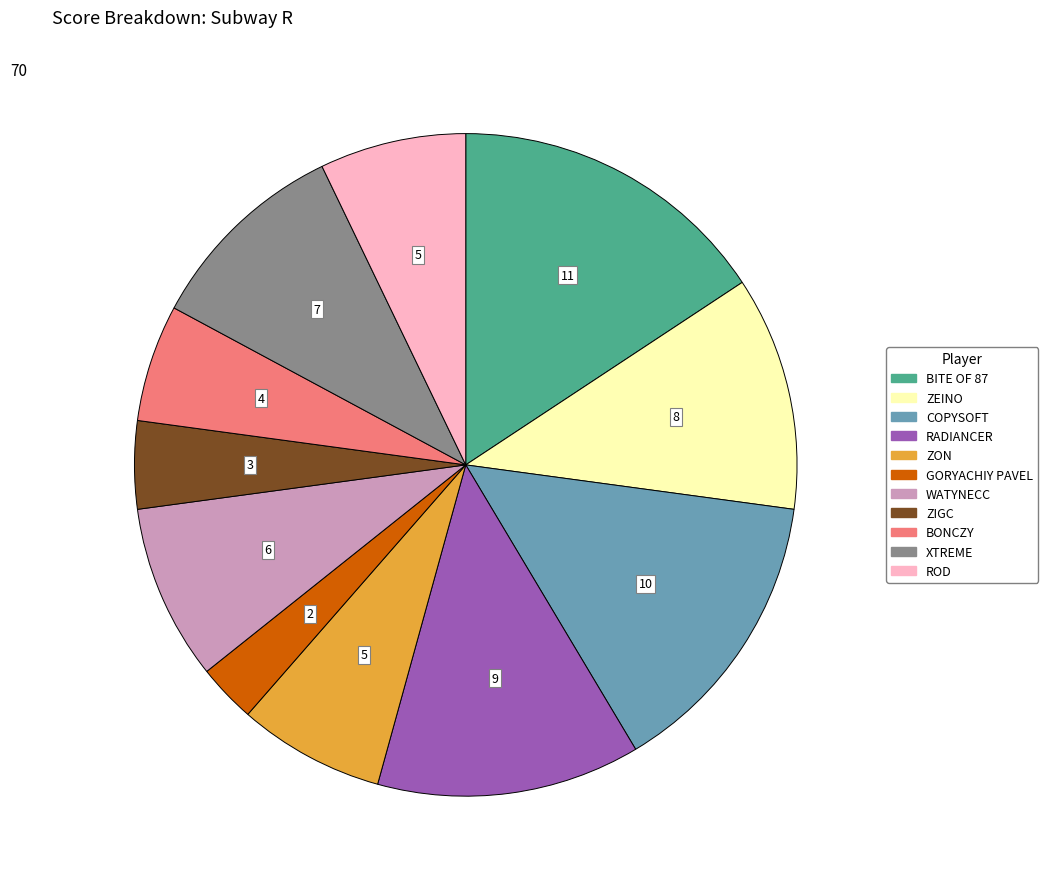

Which has a higher value, ZEINO or XTREME?

ZEINO